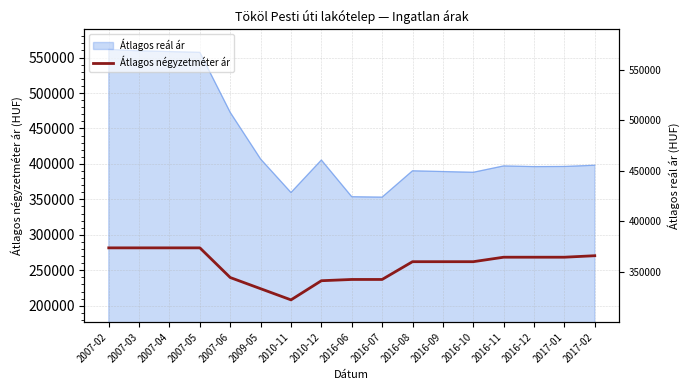

What is the label of the 14th point from the right?

2007-05